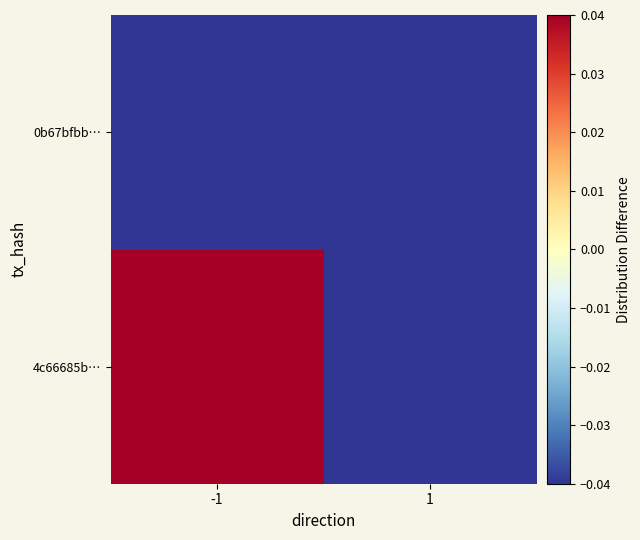

At 1, list the series in order from largest to smallest.

4c66685b…, 0b67bfbb…